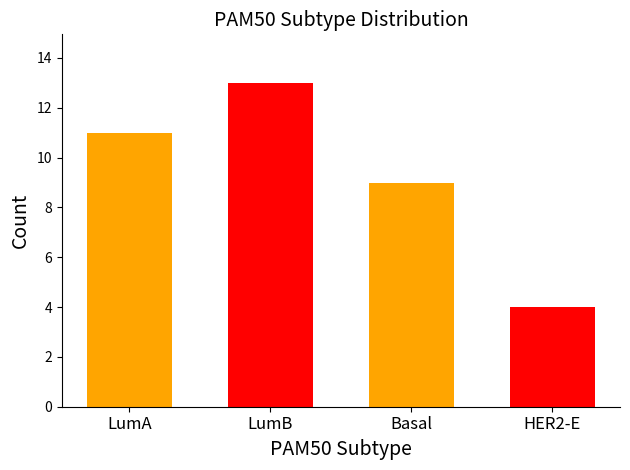

What is the value of the 4th bar from the left?

4